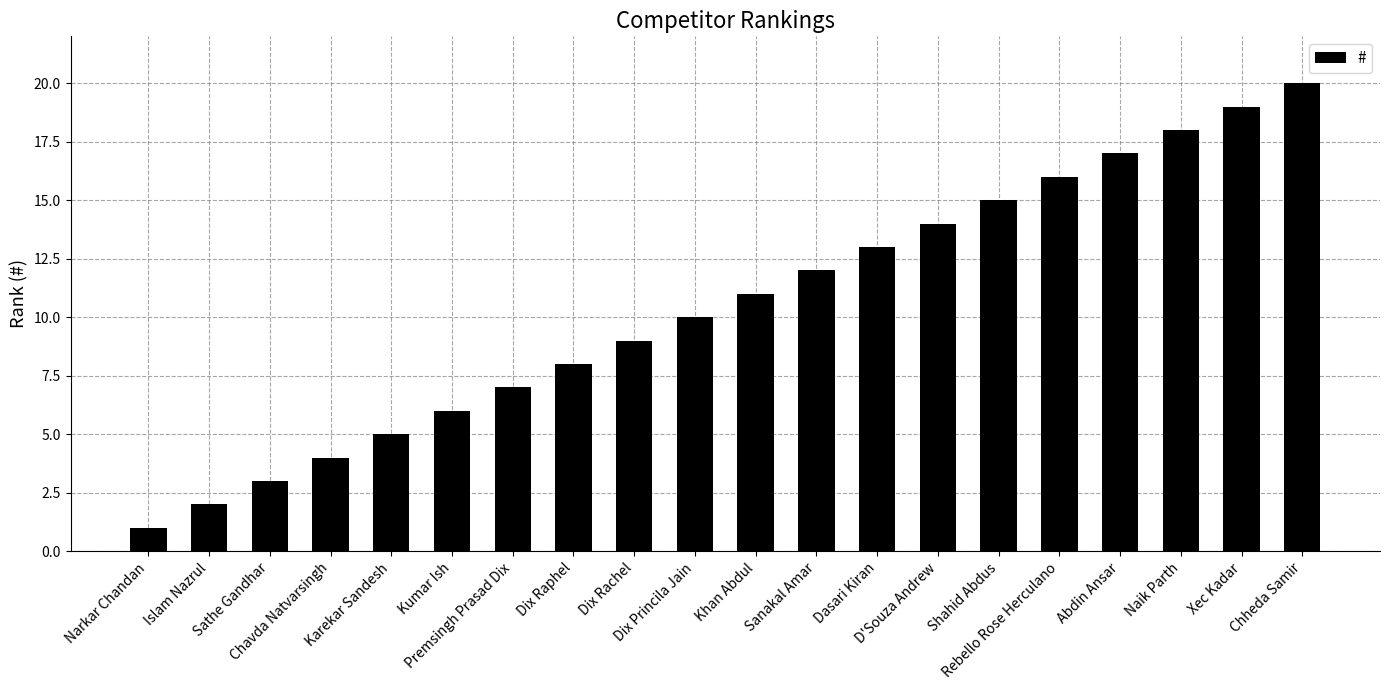

What is the sum of the values at Chheda Samir and Dix Princila Jain?

30